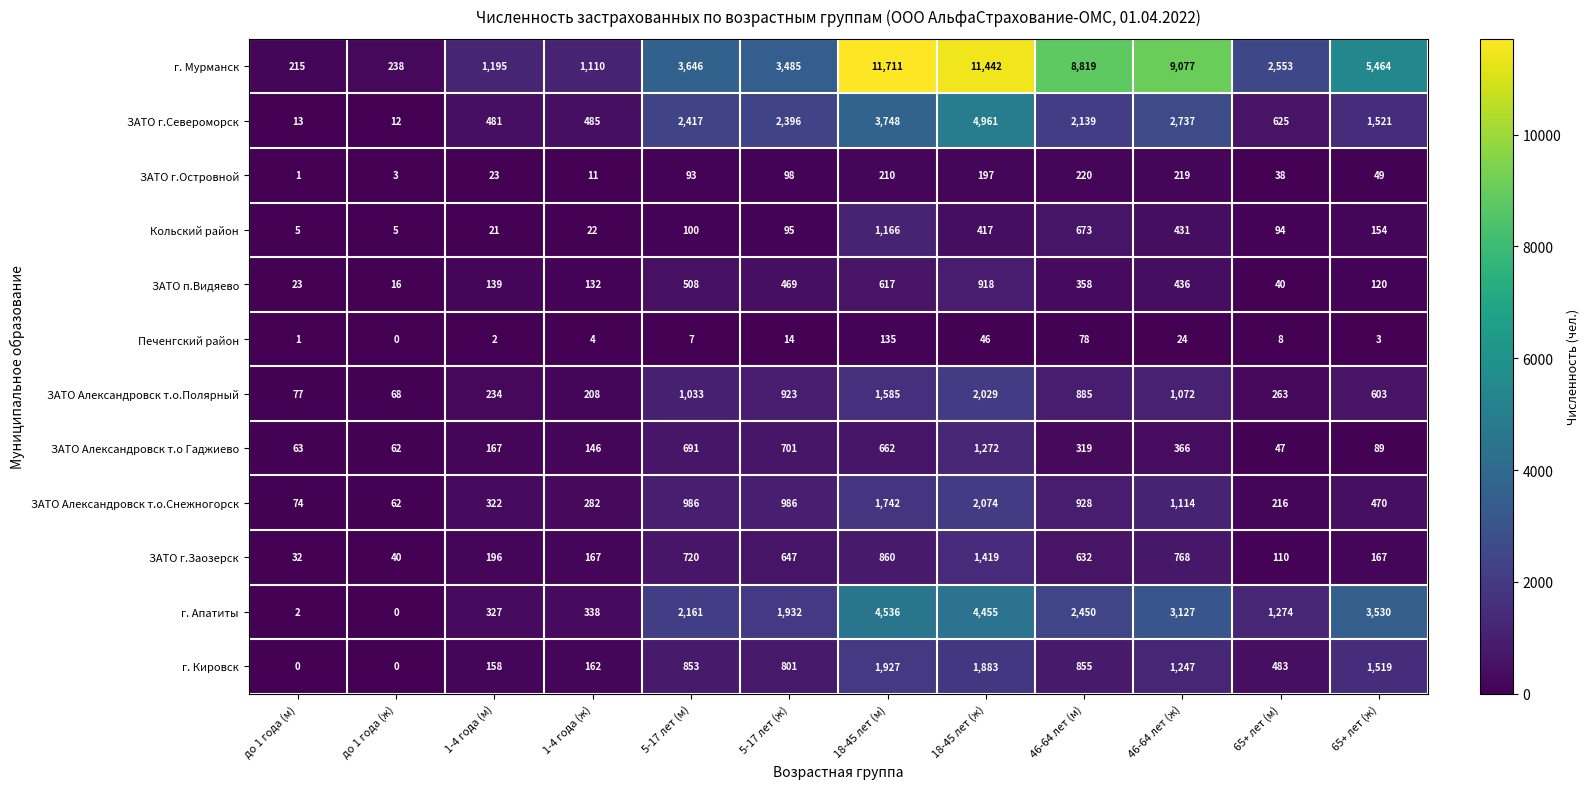

Rank the series at 18-45 лет (м) from highest to lowest value.

г. Мурманск, г. Апатиты, ЗАТО г.Североморск, г. Кировск, ЗАТО Александровск т.о.Снежногорск, ЗАТО Александровск т.о.Полярный, Кольский район, ЗАТО г.Заозерск, ЗАТО Александровск т.о Гаджиево, ЗАТО п.Видяево, ЗАТО г.Островной, Печенгский район